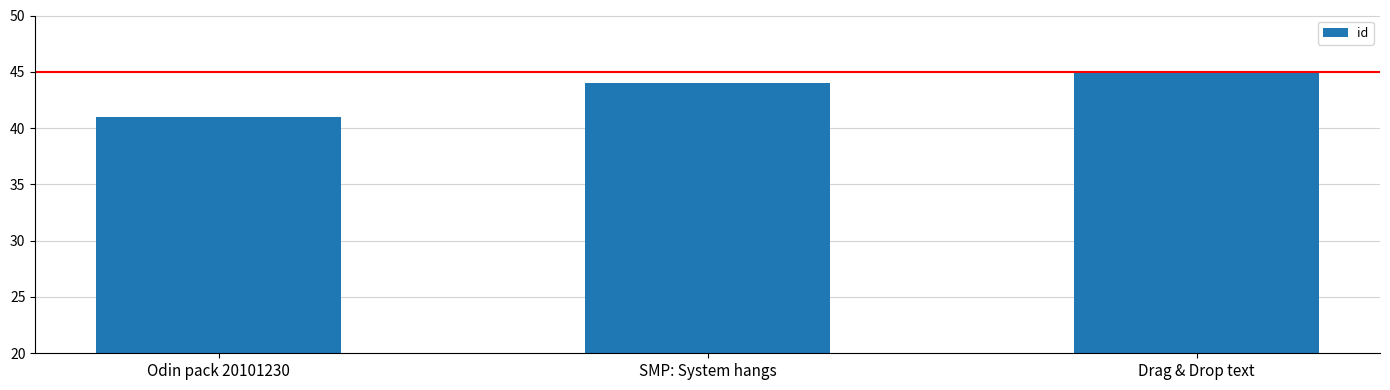

What is the value of the 3rd bar from the left?

45